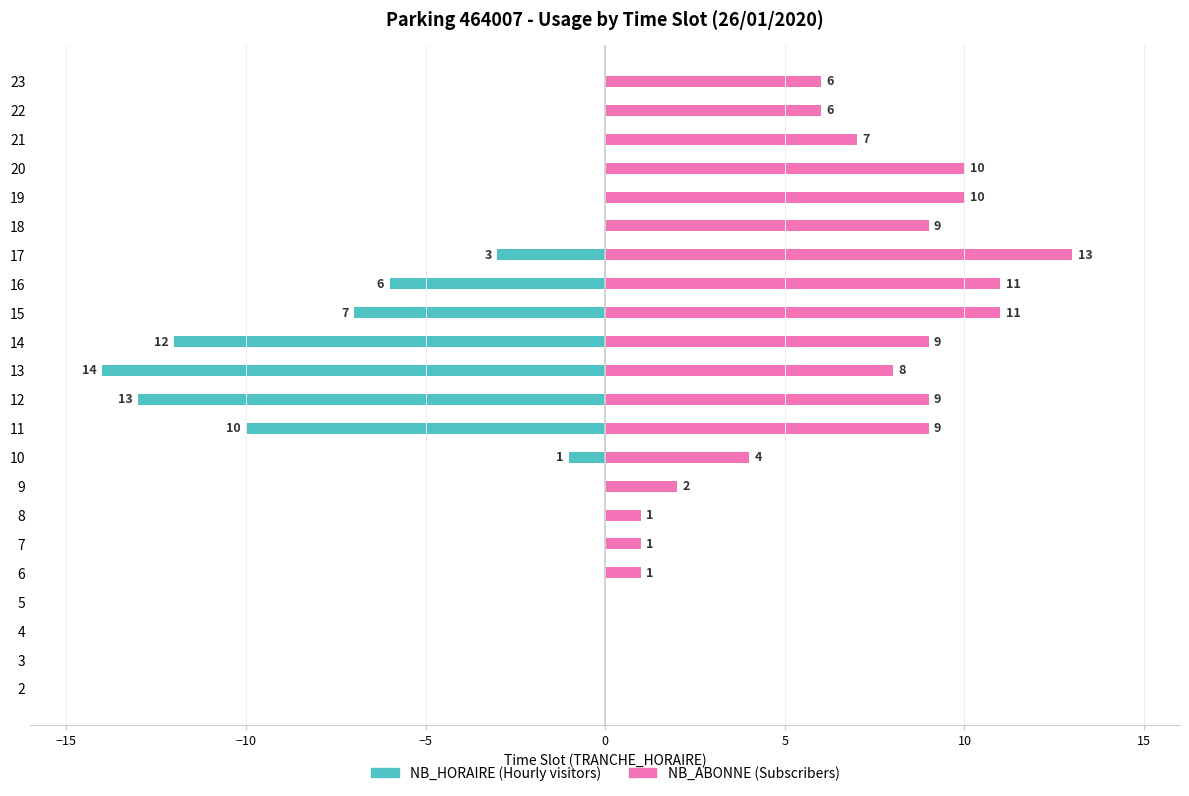

Which series has the largest total across all categories?

NB_ABONNE